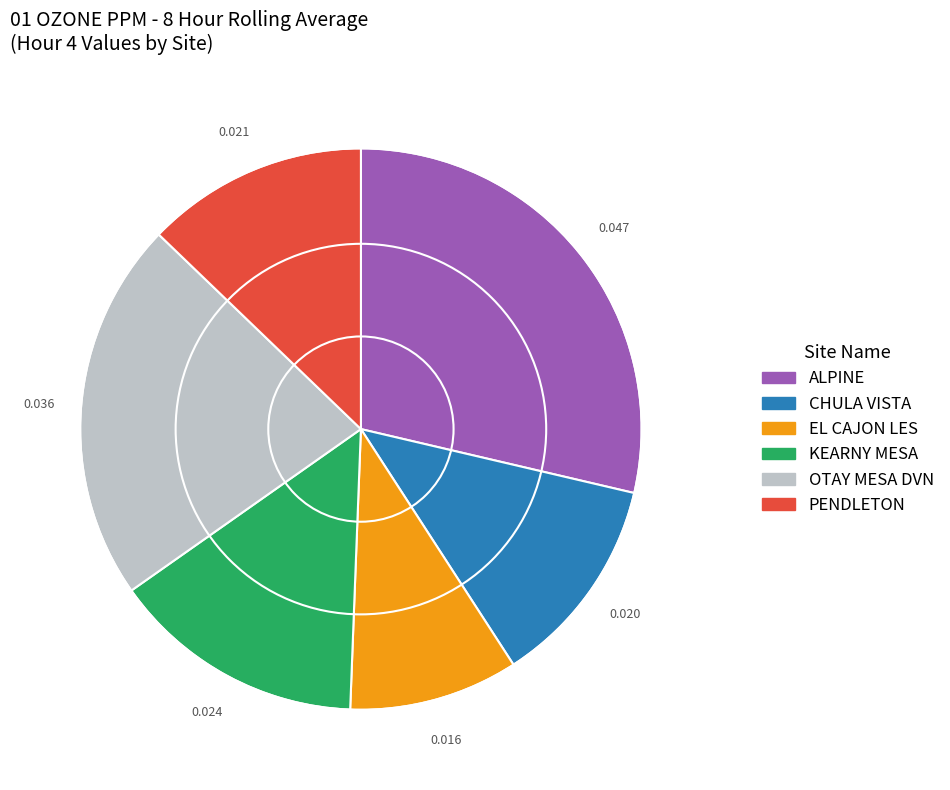

Combined, do OTAY MESA DVN and ALPINE account for over 50%?

Yes